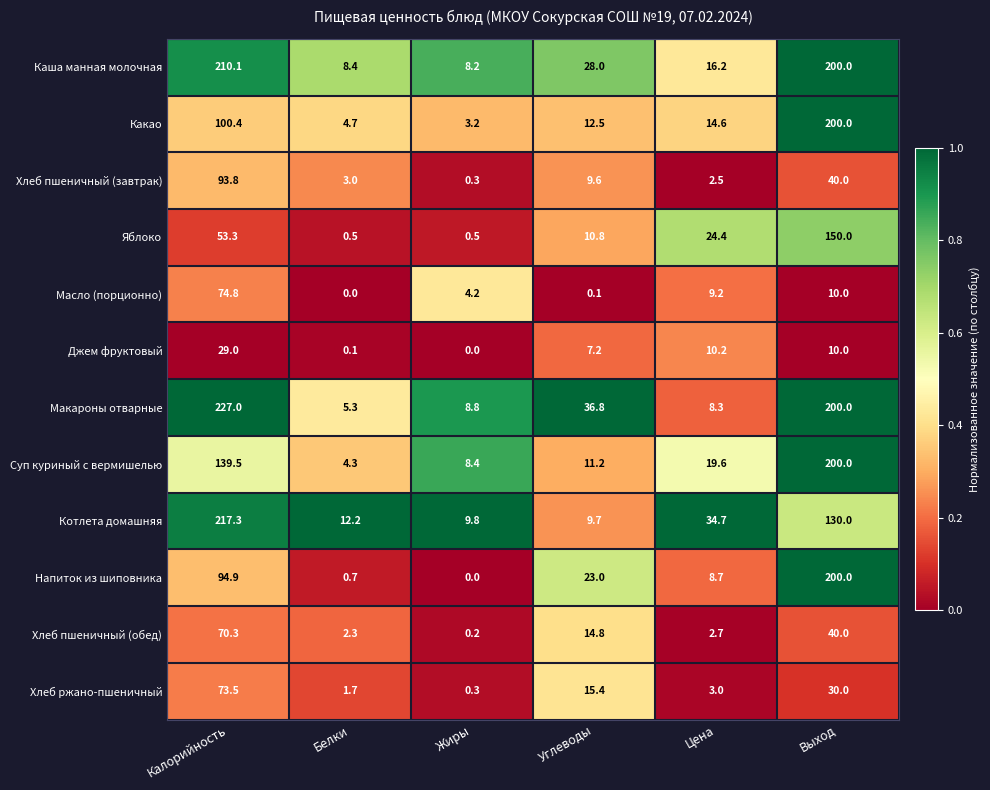

List the labels in order of Какао value, smallest first.

Жиры, Белки, Углеводы, Цена, Калорийность, Выход